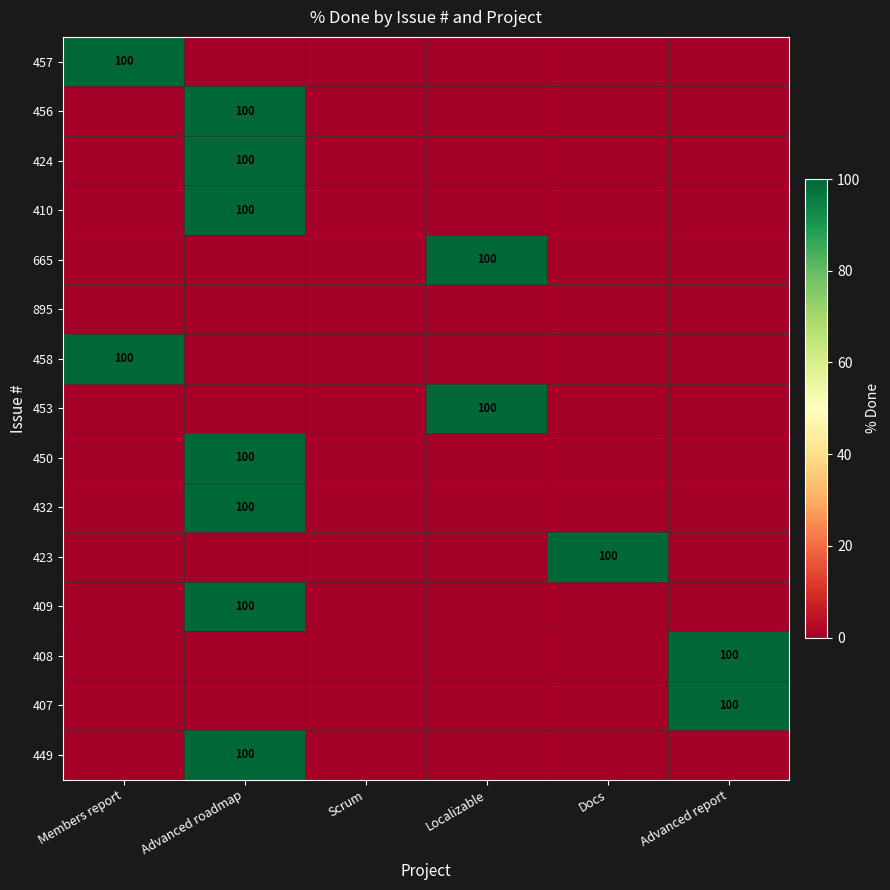

The value of 432 at Advanced roadmap is 45. True or false?

False